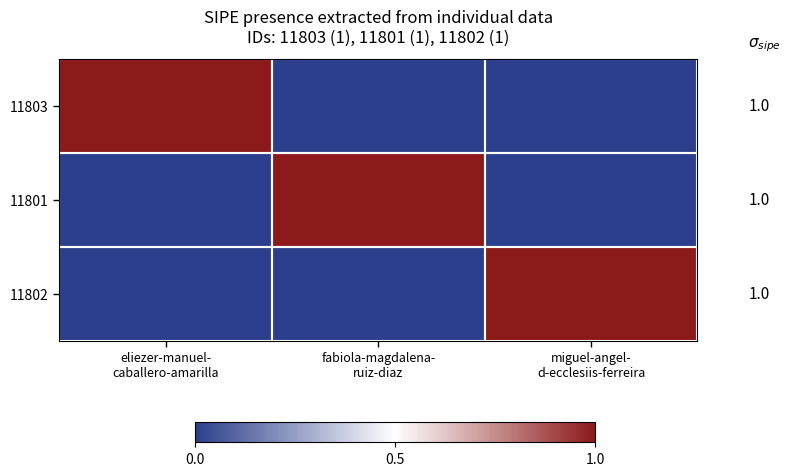

Reading left to right, extract all data points from this chart.

11803: eliezer-manuel-
caballero-amarilla=1	fabiola-magdalena-
ruiz-diaz=0	miguel-angel-
d-ecclesiis-ferreira=0
11801: eliezer-manuel-
caballero-amarilla=0	fabiola-magdalena-
ruiz-diaz=1	miguel-angel-
d-ecclesiis-ferreira=0
11802: eliezer-manuel-
caballero-amarilla=0	fabiola-magdalena-
ruiz-diaz=0	miguel-angel-
d-ecclesiis-ferreira=1